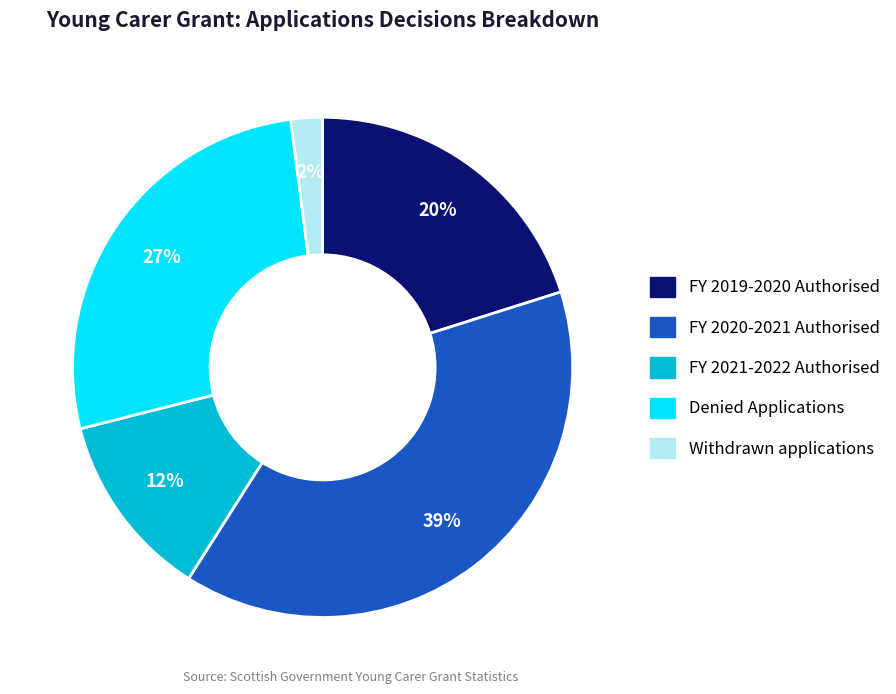

How many segments does this pie chart have?

5